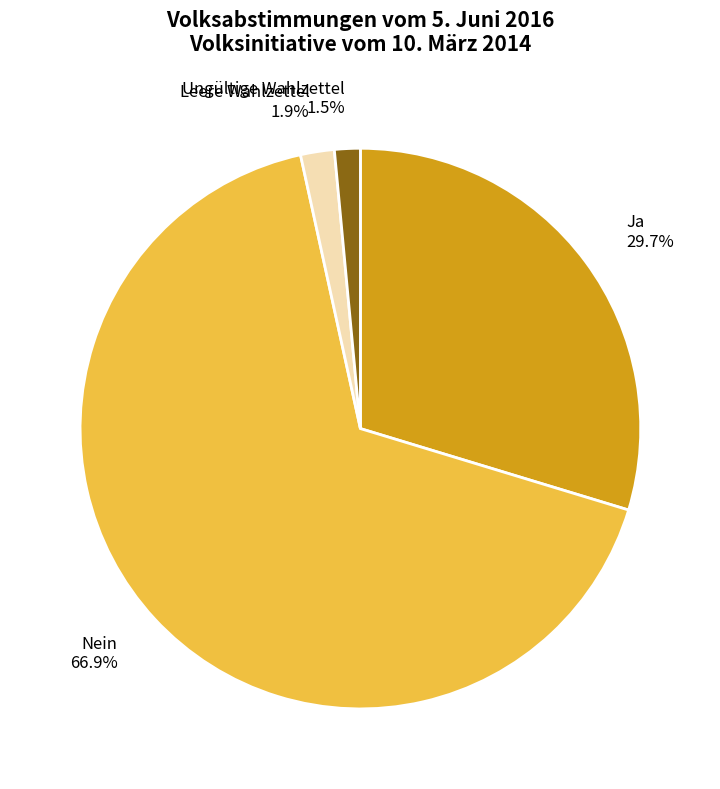

What percentage is the Leere Wahlzettel slice, to the nearest percent?

2%